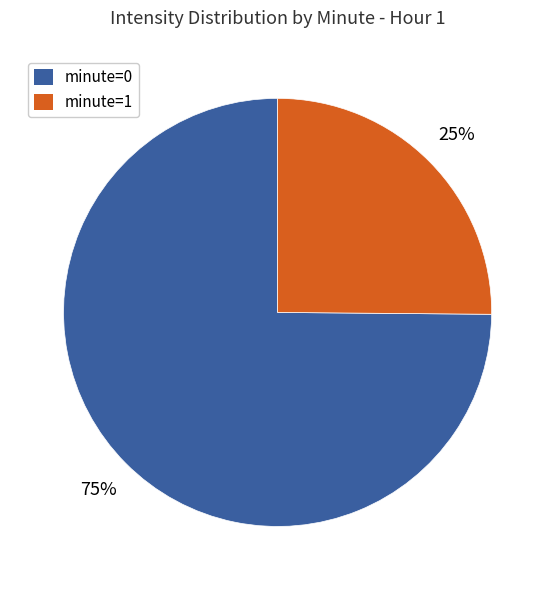

Does any single category account for the majority?

Yes